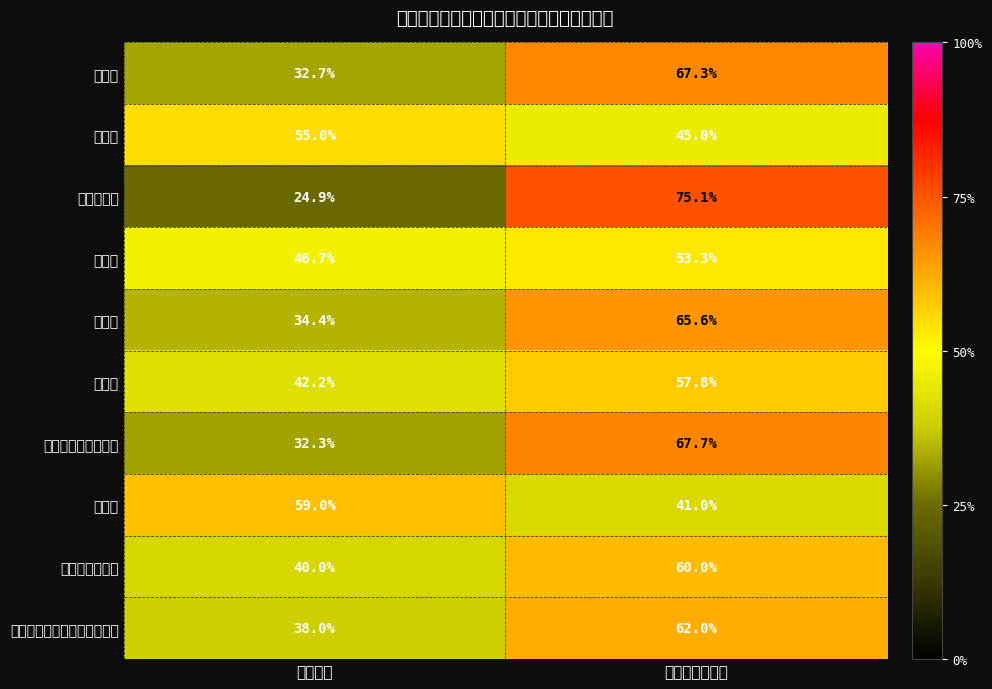

Which category has the lowest value across all series?

実施した